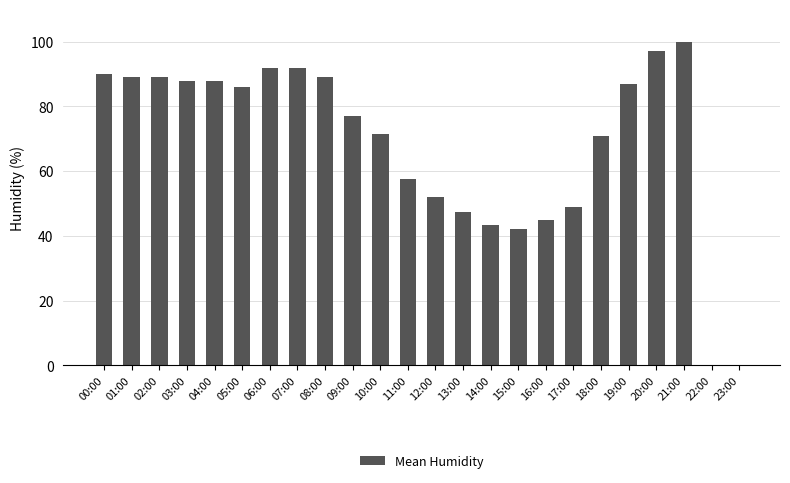

Which label corresponds to the largest value in the chart?

21:00